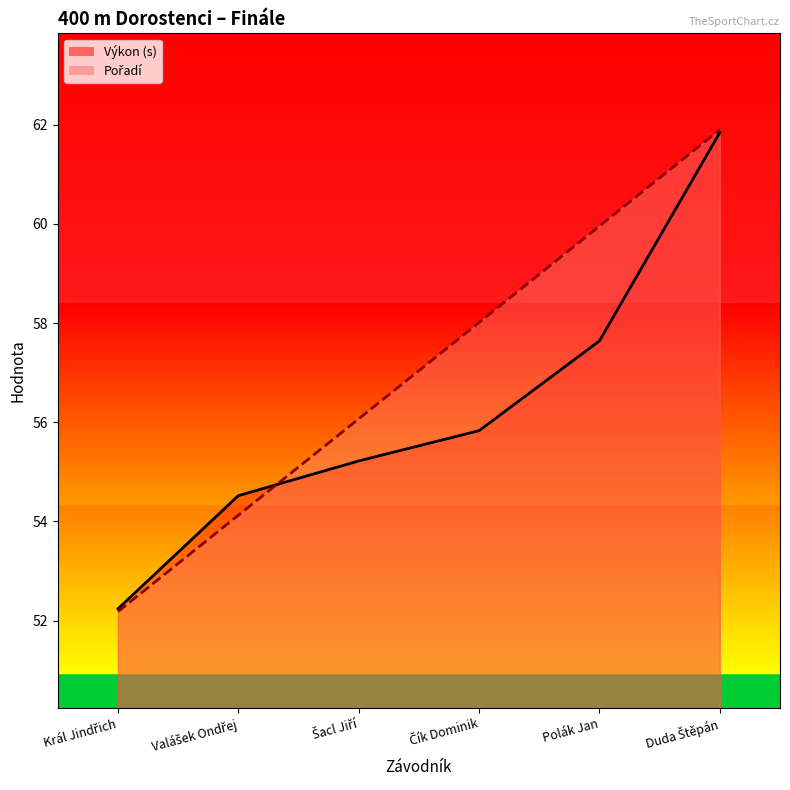

How many data points in Pořadí are above 58?

3